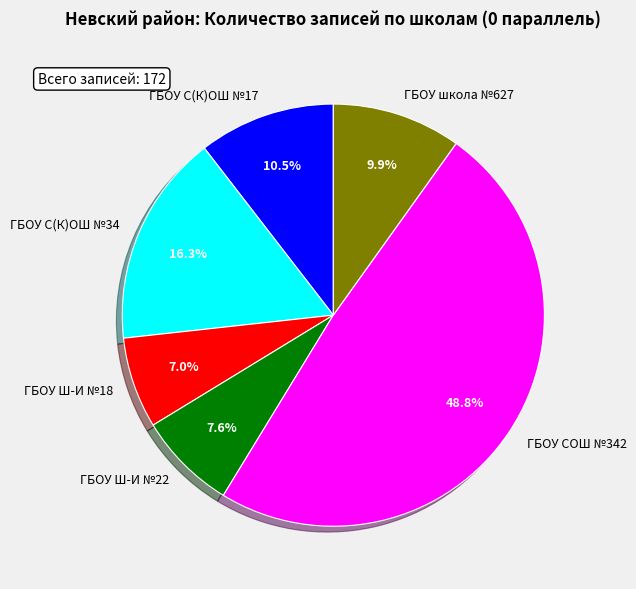

To the nearest percent, what portion does ГБОУ С(К)ОШ №34 represent?

16%